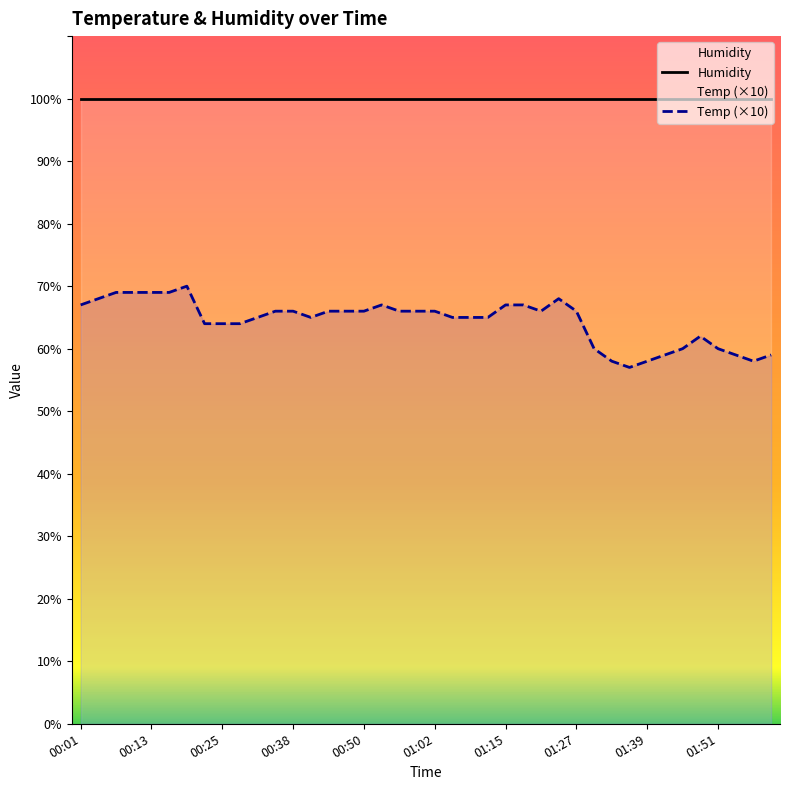

Where does the data first go above 66?

00:01